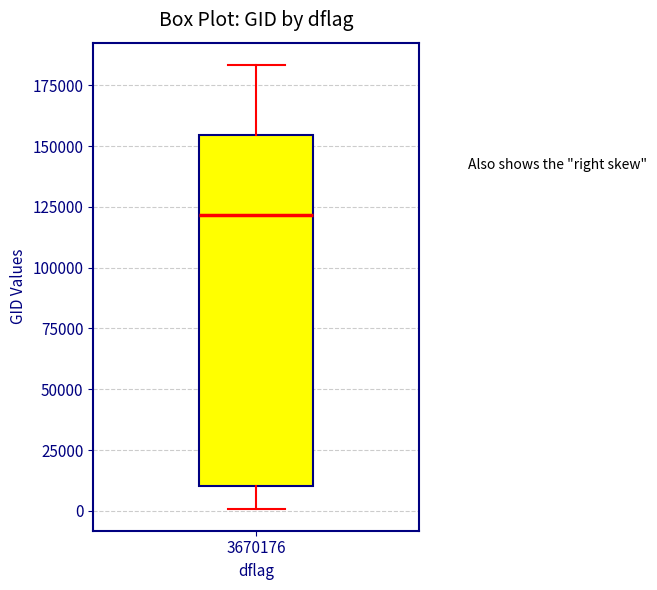

Where does the upper whisker of the box at x = 3670176 end on the y-axis? The values are not printed on the chart, so give them approximately, as read against the axis.

185000